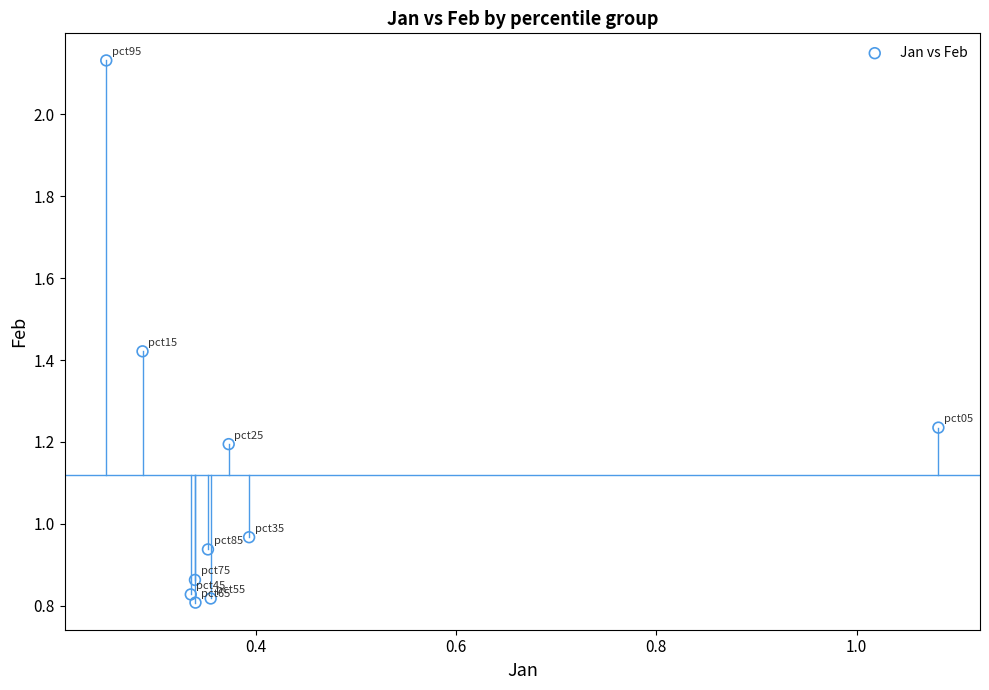

What is the average Y value?

1.1